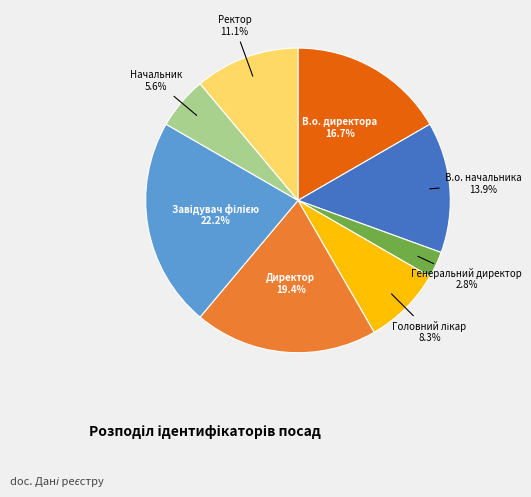

How many slices are in this pie chart?

8